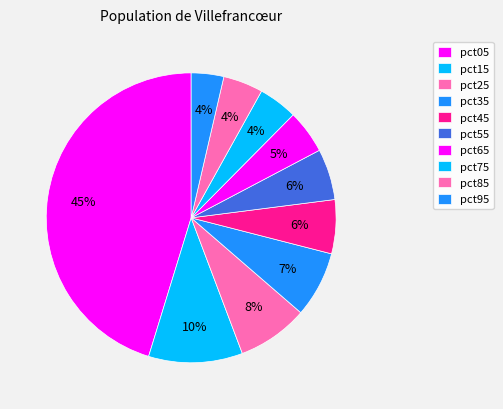

What percentage is NOT represented by pct55?

94.3%